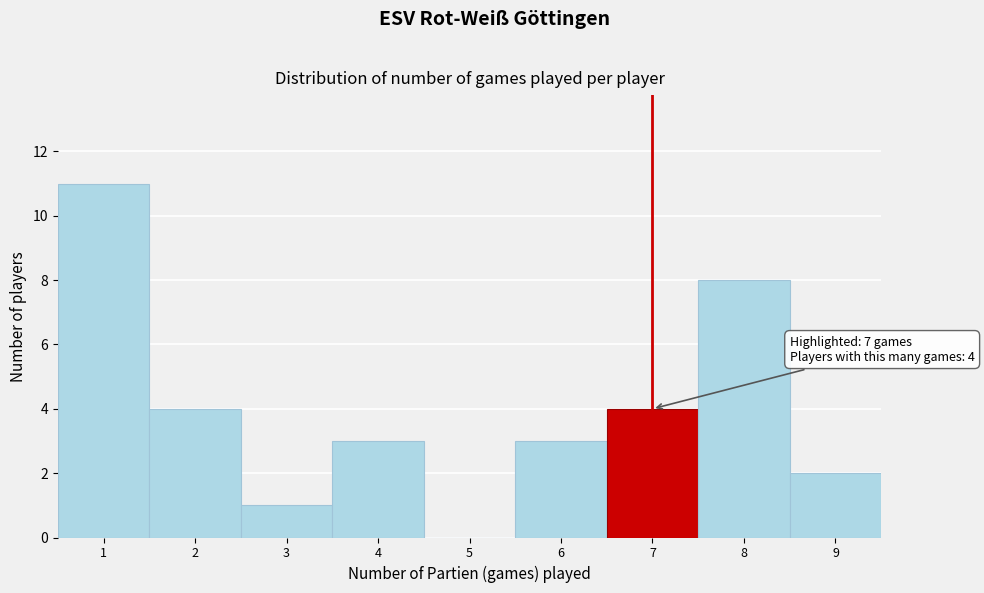

Over which range of the x-axis is the bar tallest?

0.5 to 1.5